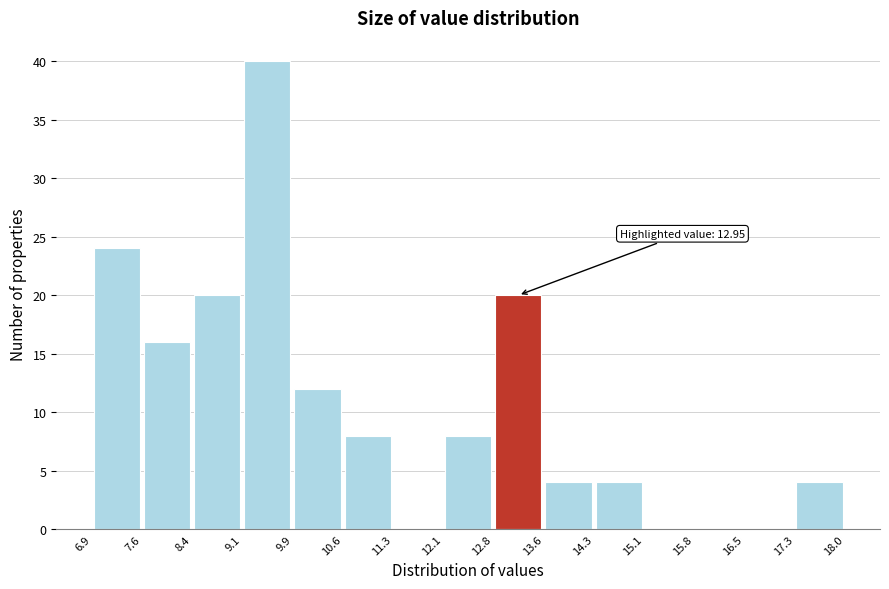

Which range on the x-axis has the tallest bar?

9.1 to 9.9